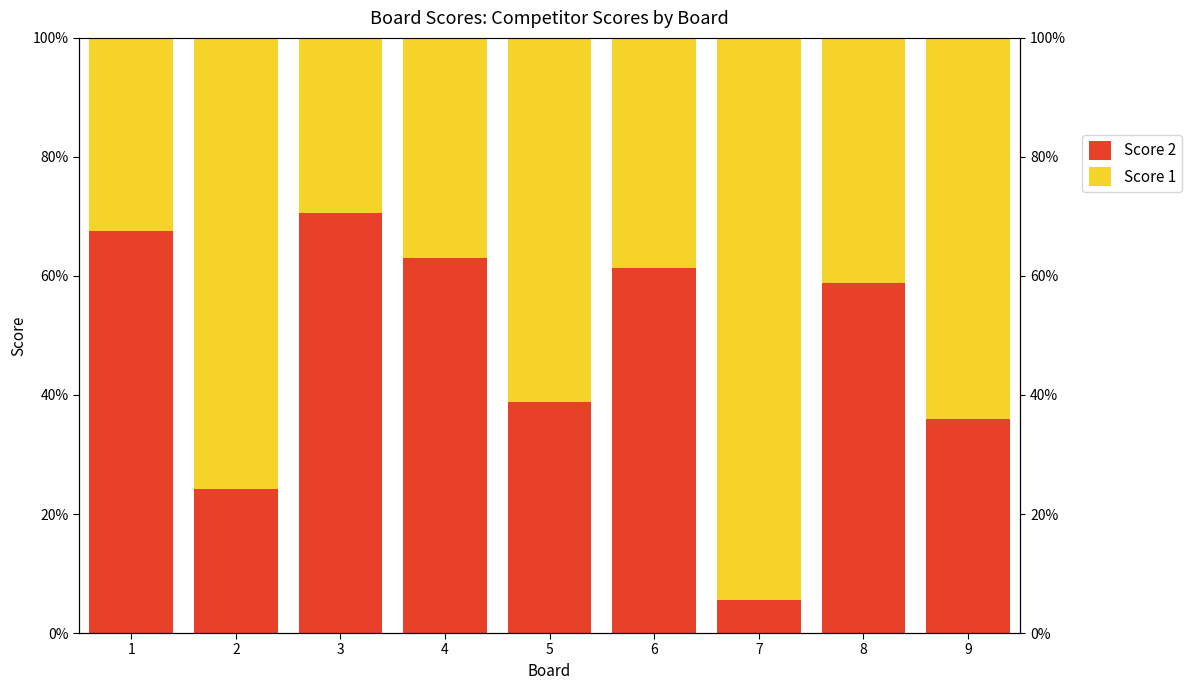

At how many categories does at least one series exceed 10?

9